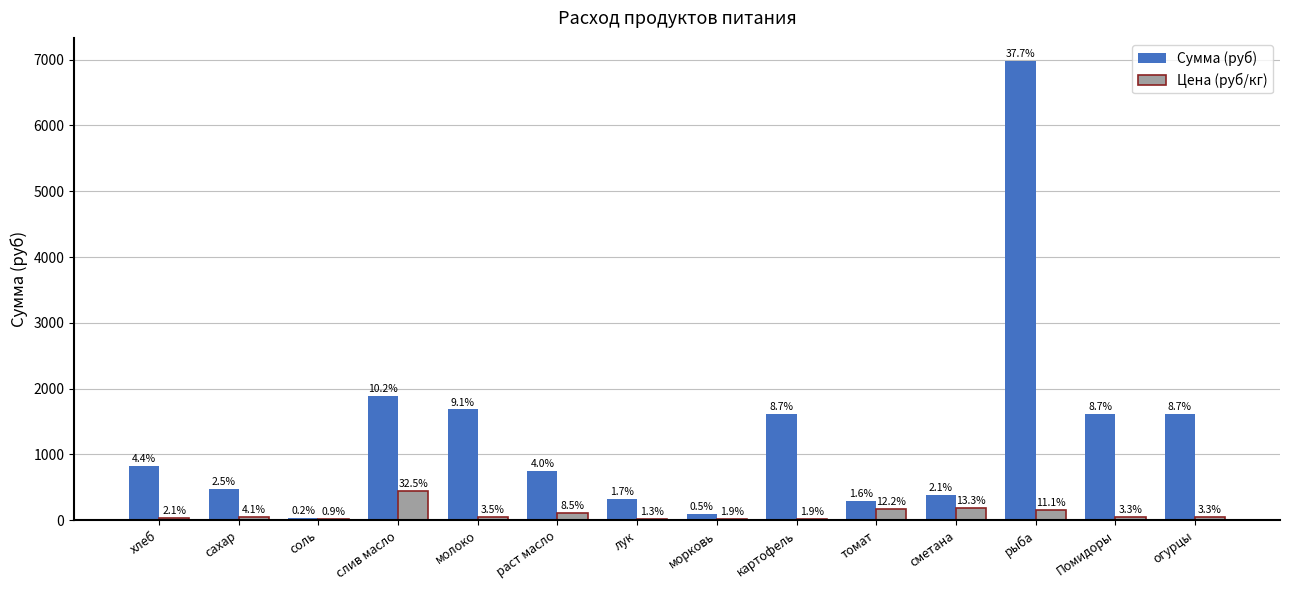

How many groups of bars are there?

14